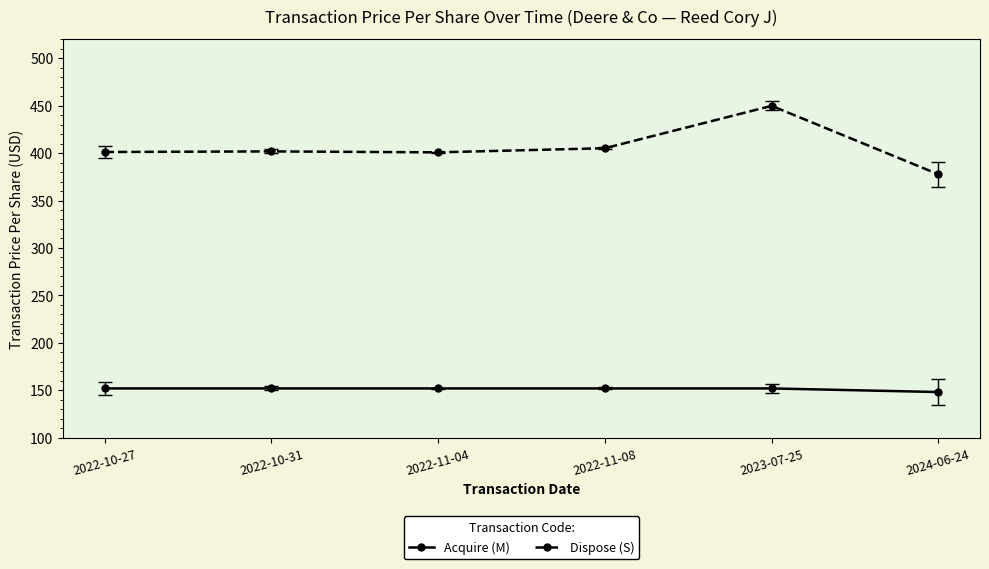

True or false: Acquire (M) and Dispose (S) intersect in this chart.

False